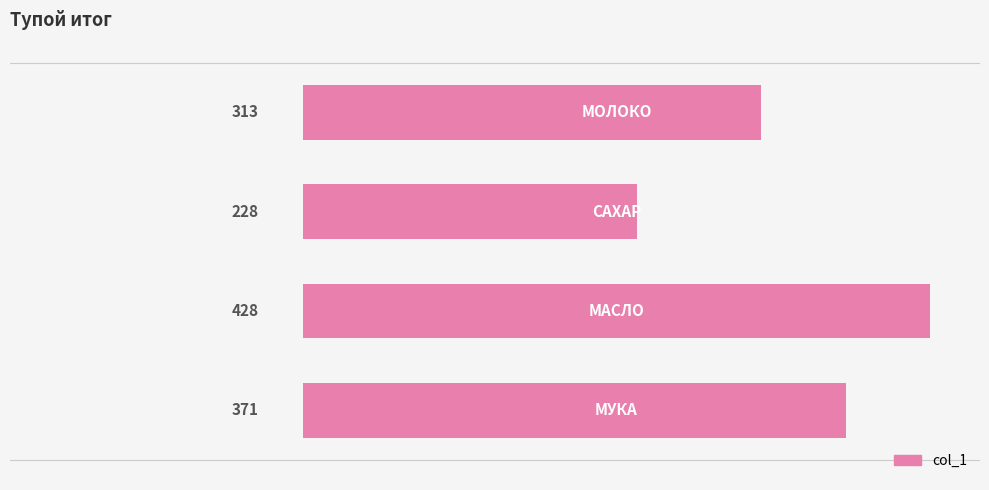

Count the values in the range 313 to 428.

3